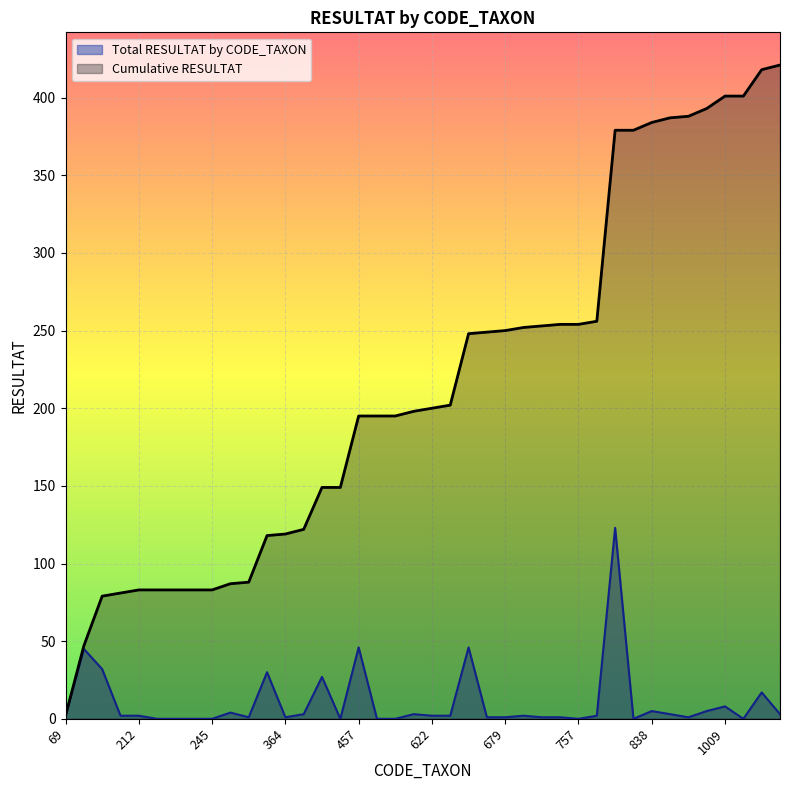

Is it true that Cumulative RESULTAT equals 418 at 1055?

True